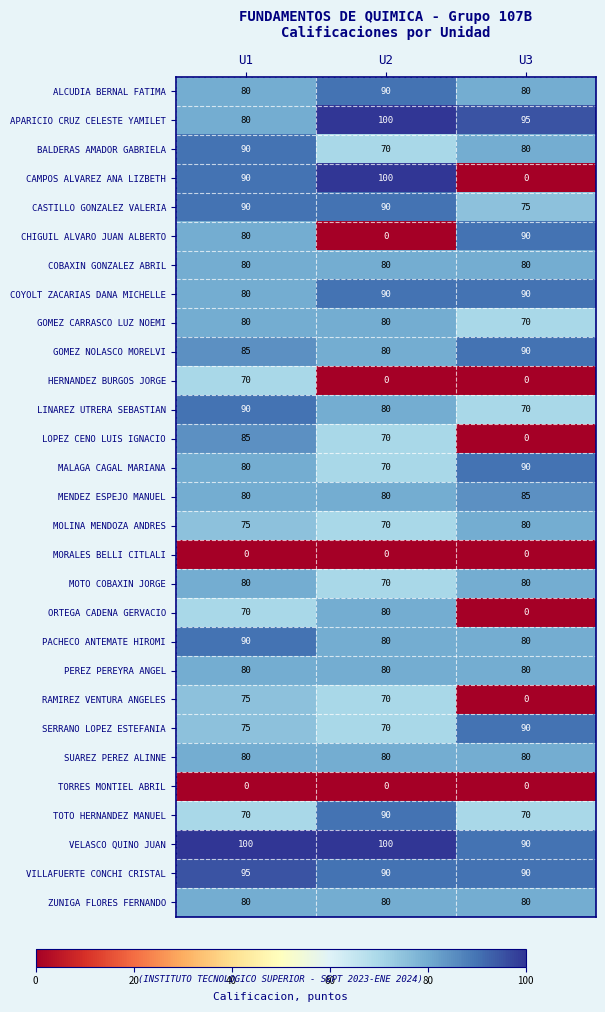

How many MOTO COBAXIN JORGE values are between 70 and 80?

3